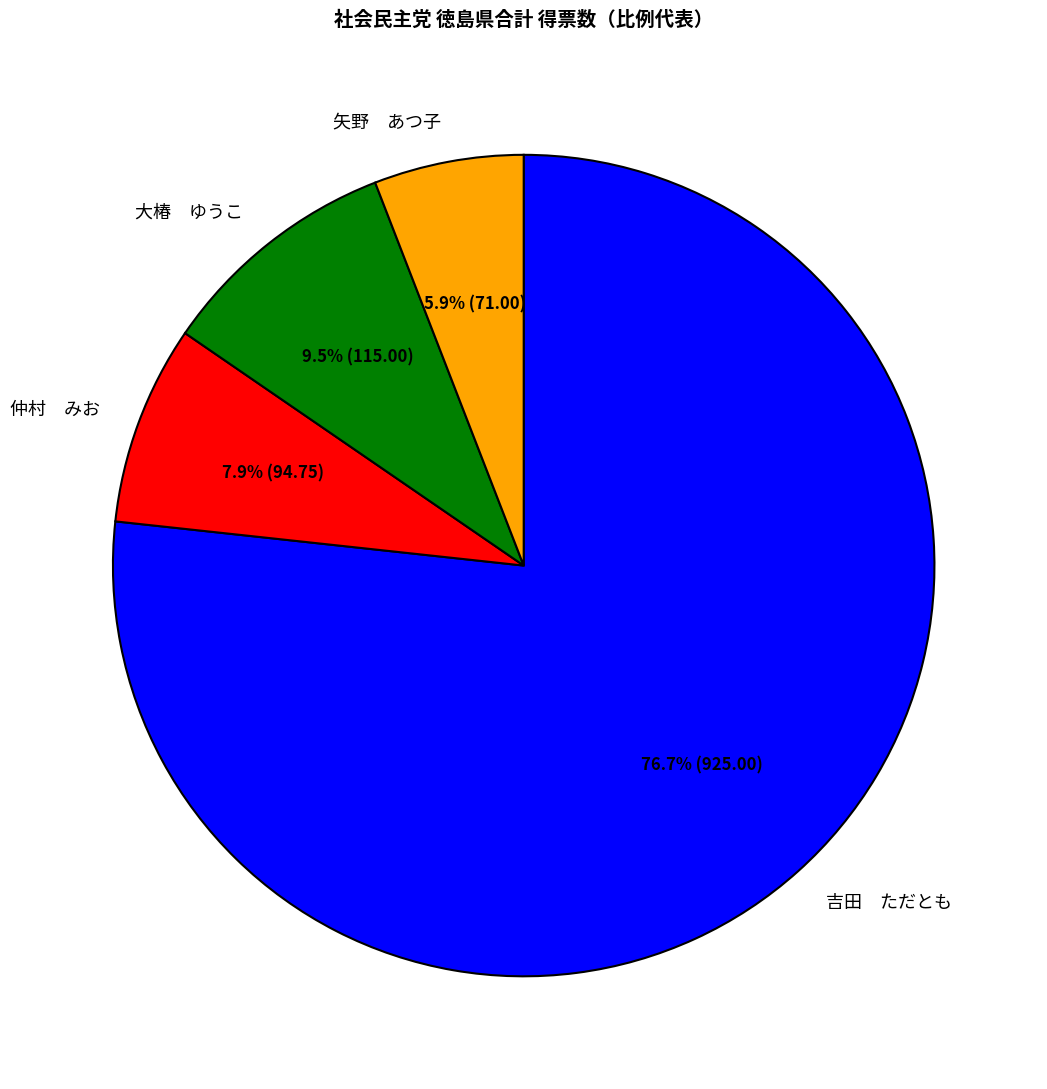

What is the largest slice in the pie chart?

吉田 ただとも